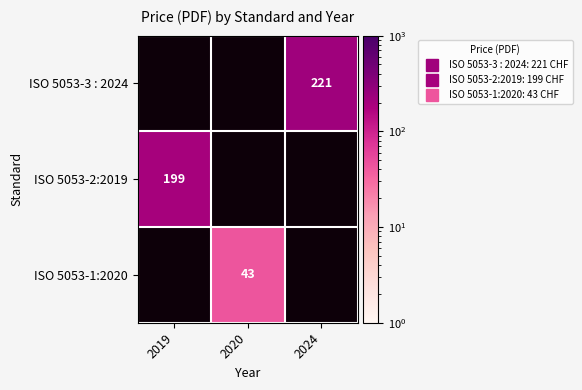

At which label does ISO 5053-1:2020 reach its peak?

2019